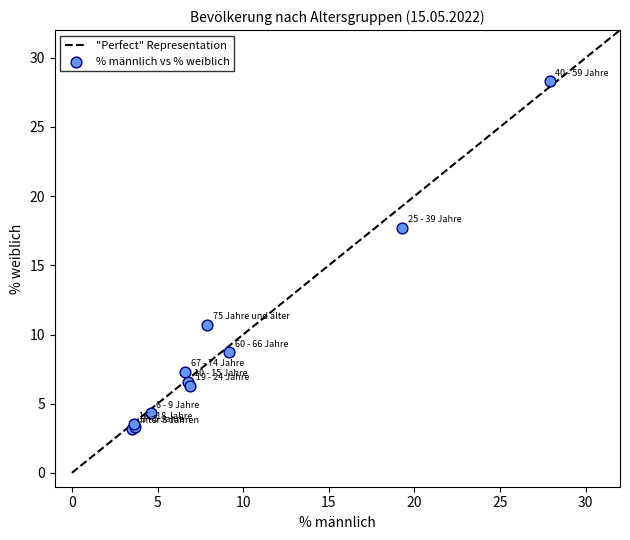

What Y value in the scatter plot is closest to 15?

17.7